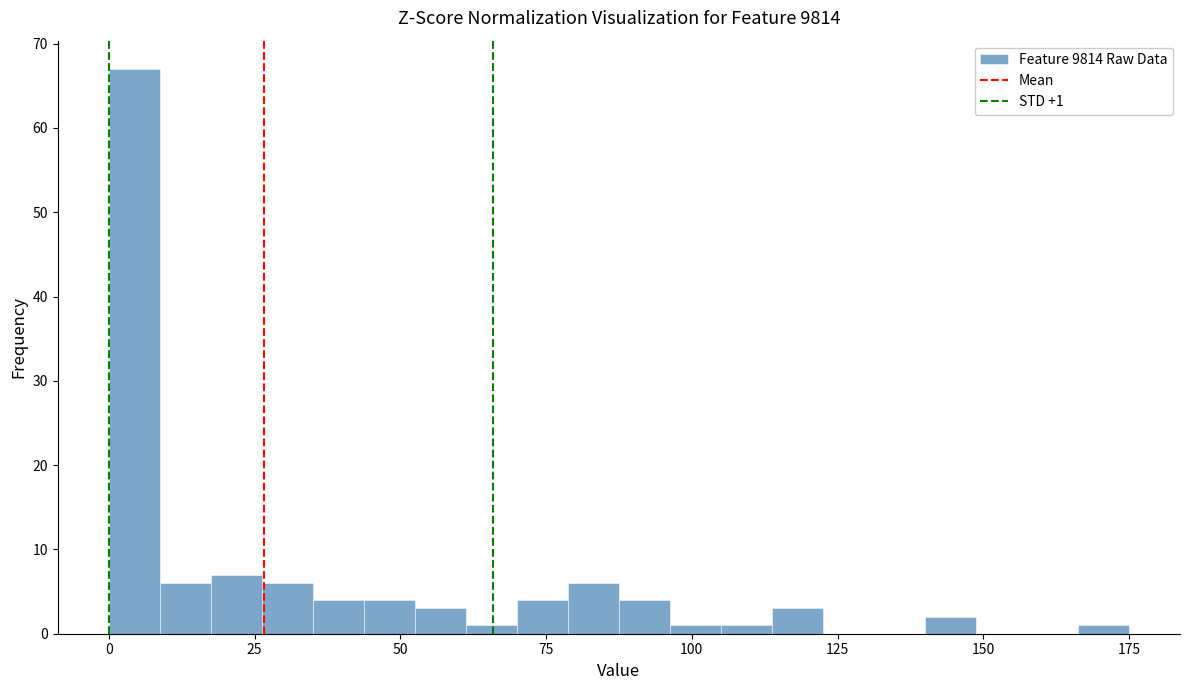

Read against the x-axis, roughly where is the centre of the tallest bar?

5